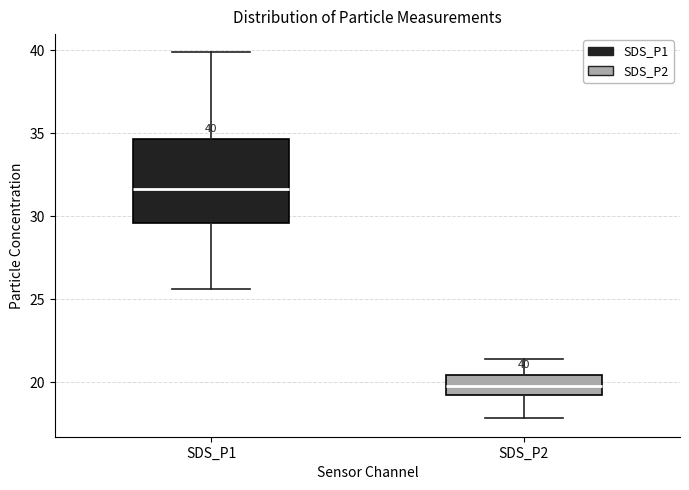

Which box has the highest median line?

SDS_P1